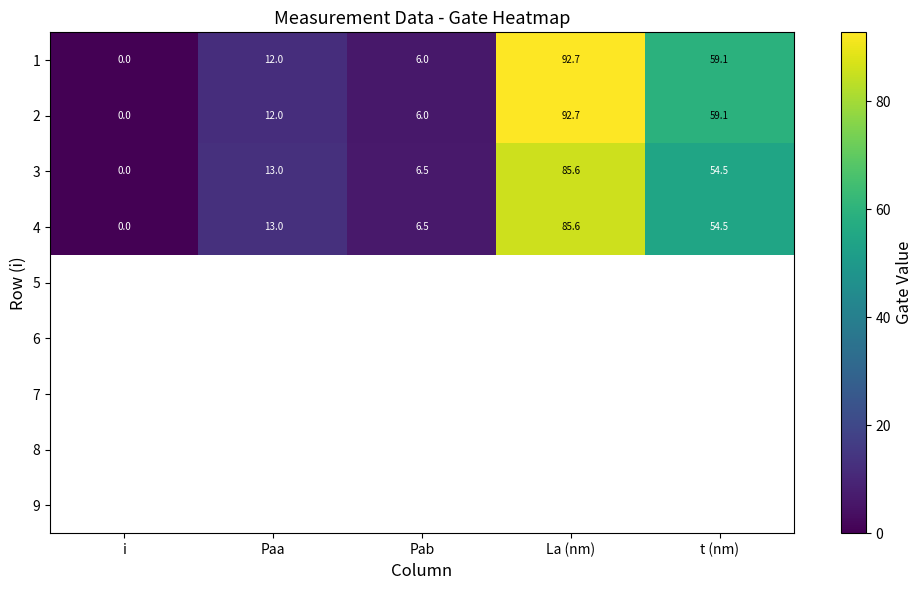

How many data points in 4 are less than 13?

2